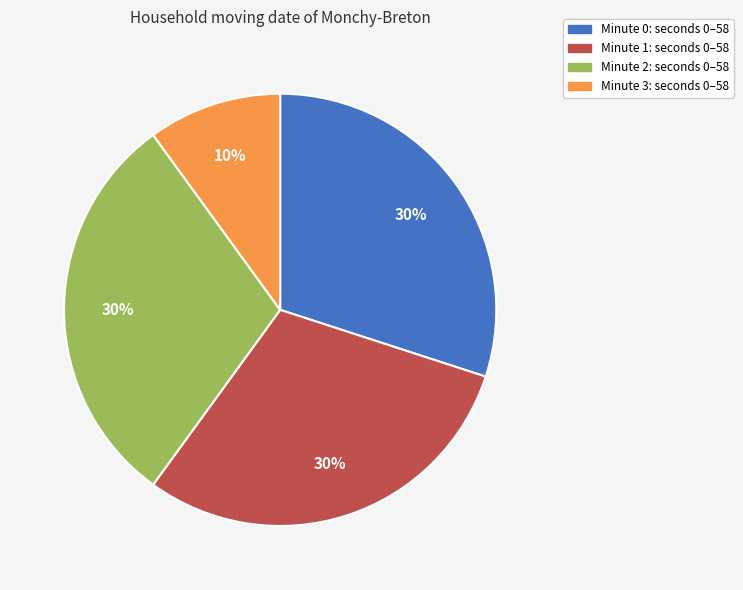

Is there a majority slice in this chart?

No